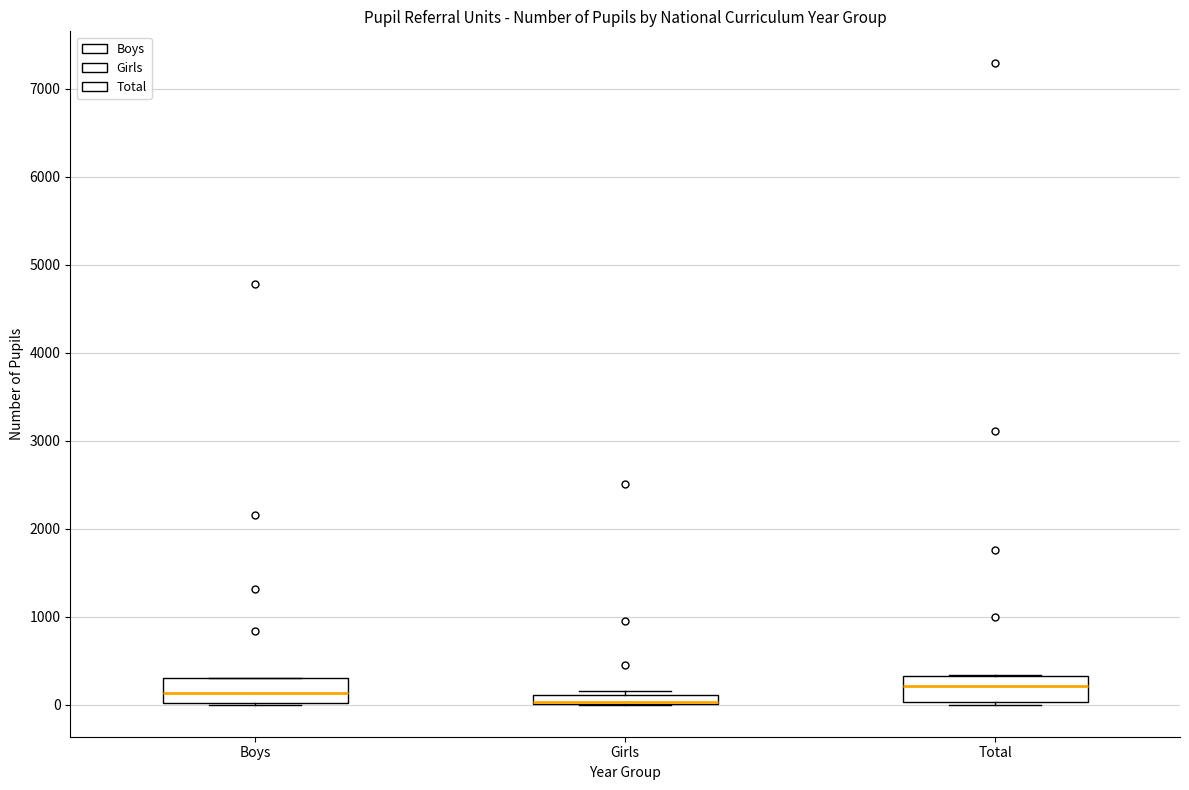

Where is the lower edge of the box for Girls on the y-axis? The values are not printed on the chart, so give them approximately, as read against the axis.

0